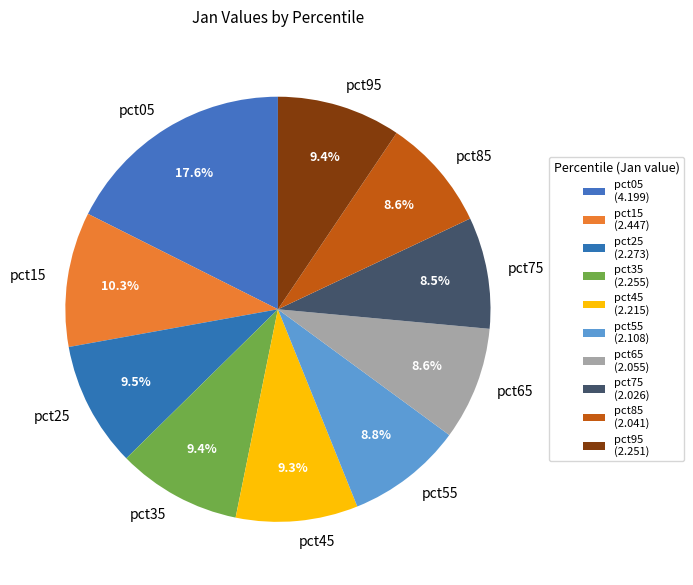

Does pct35 account for over 50% of the chart?

No